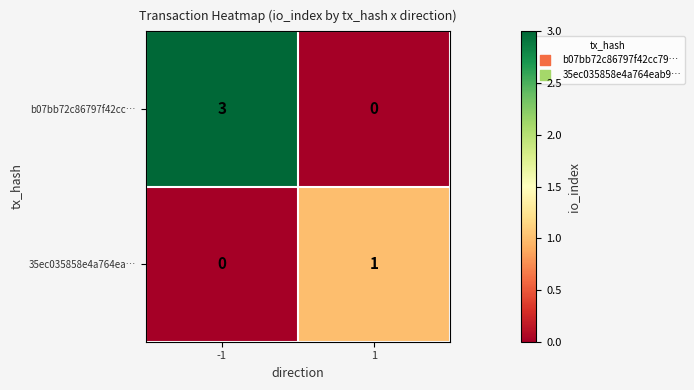

Which series has the largest range (max minus min)?

b07bb72c86797f42cc…